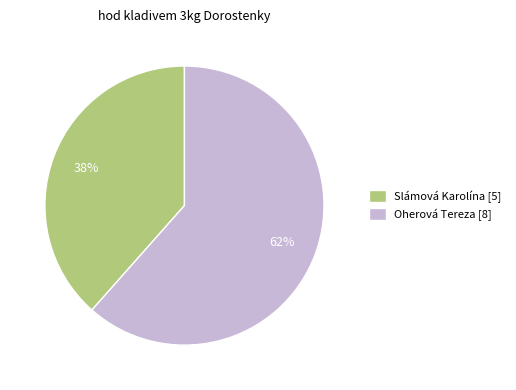

What is the largest slice in the pie chart?

Oherová Tereza